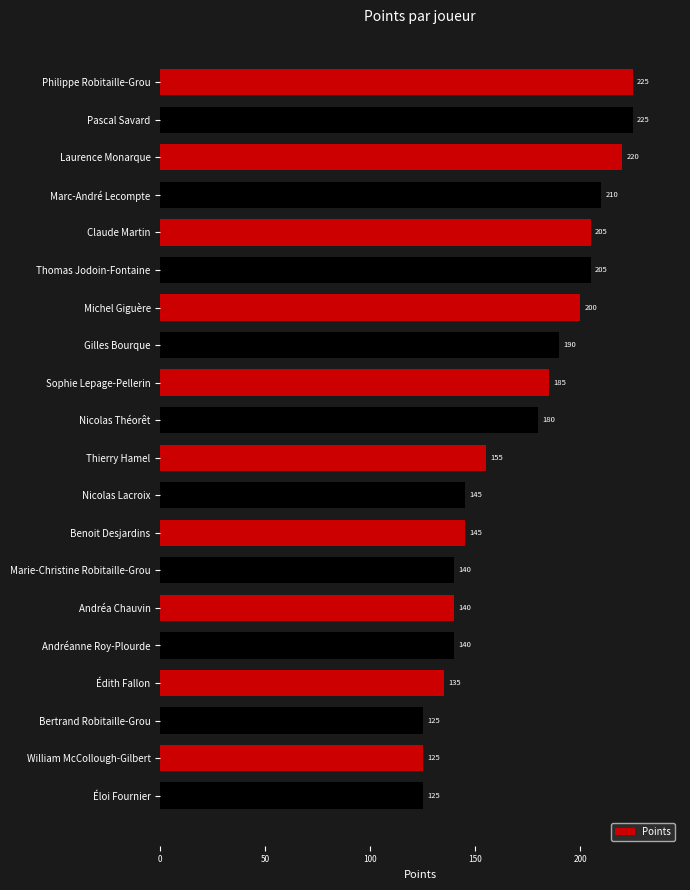

Reading top to bottom, transcribe all the data shown in this chart.

Philippe Robitaille-Grou=225	Pascal Savard=225	Laurence Monarque=220	Marc-André Lecompte=210	Claude Martin=205	Thomas Jodoin-Fontaine=205	Michel Giguère=200	Gilles Bourque=190	Sophie Lepage-Pellerin=185	Nicolas Théorêt=180	Thierry Hamel=155	Nicolas Lacroix=145	Benoit Desjardins=145	Marie-Christine Robitaille-Grou=140	Andréa Chauvin=140	Andréanne Roy-Plourde=140	Édith Fallon=135	Bertrand Robitaille-Grou=125	William McCollough-Gilbert=125	Éloi Fournier=125